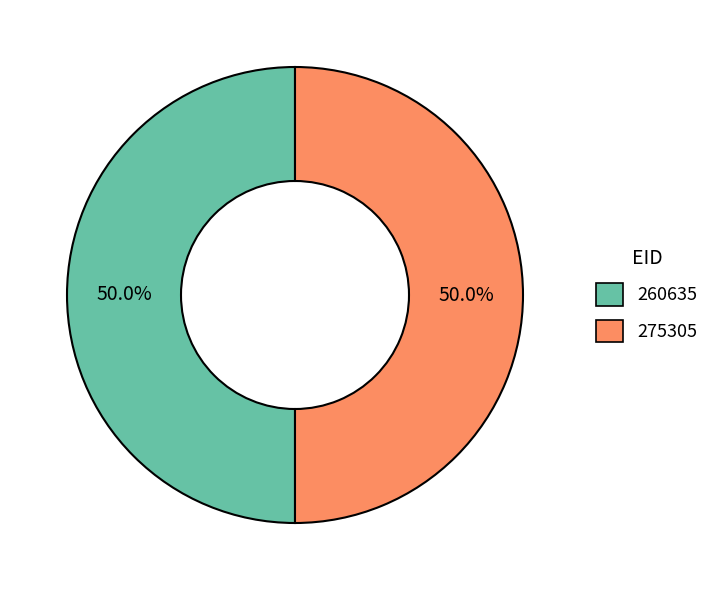

True or false: 260635 accounts for 35% of the total.

False